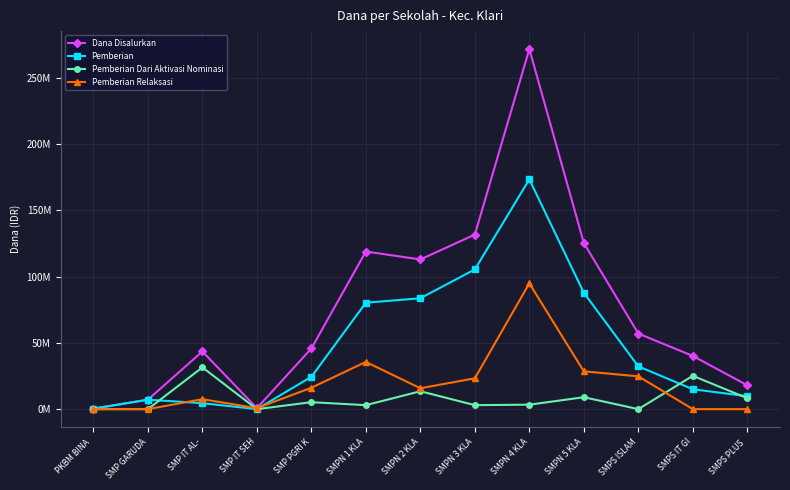

What is the average value of the Pemberian Dari Aktivasi Nominasi series?

7846154